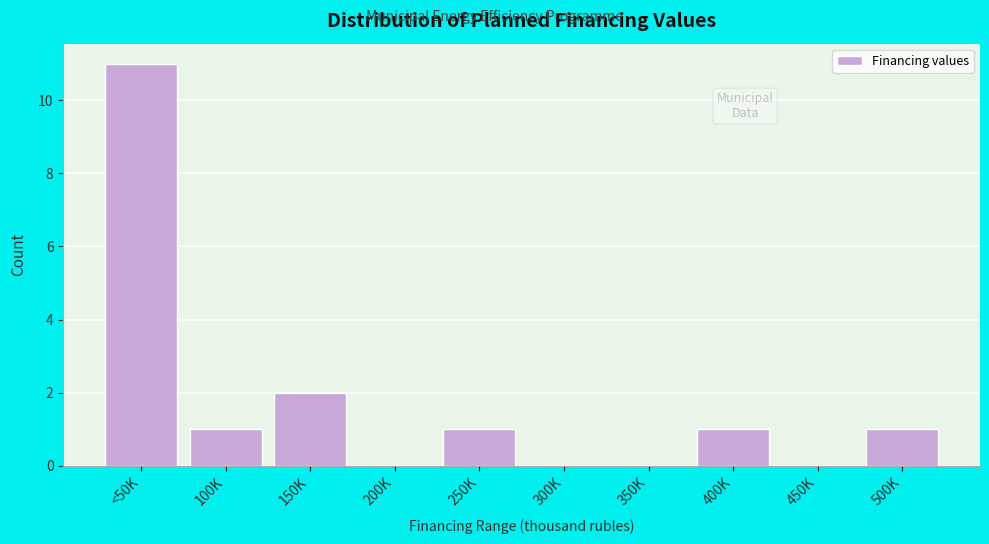

Reading left to right, what are all the values shown in this chart?

<50K=11	100K=1	150K=2	200K=0	250K=1	300K=0	350K=0	400K=1	450K=0	500K=1